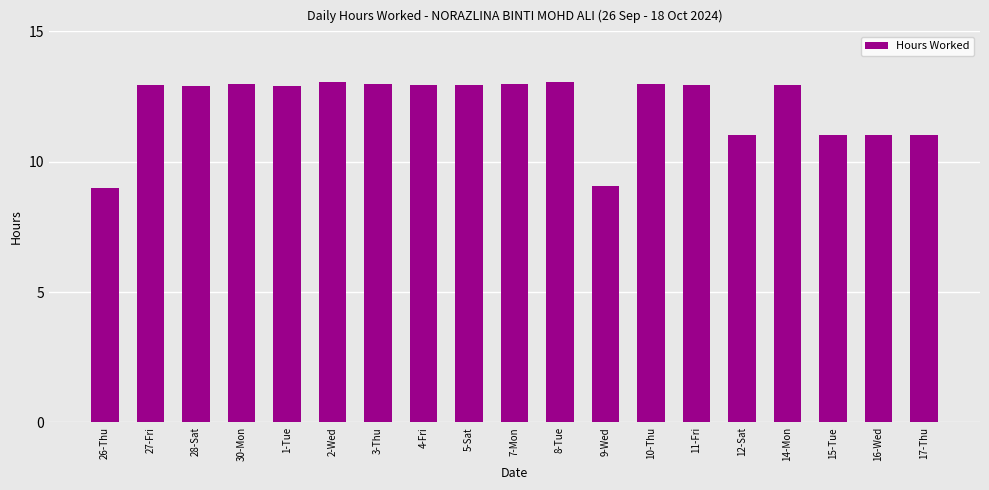

What is the maximum value shown in the chart?

13.1